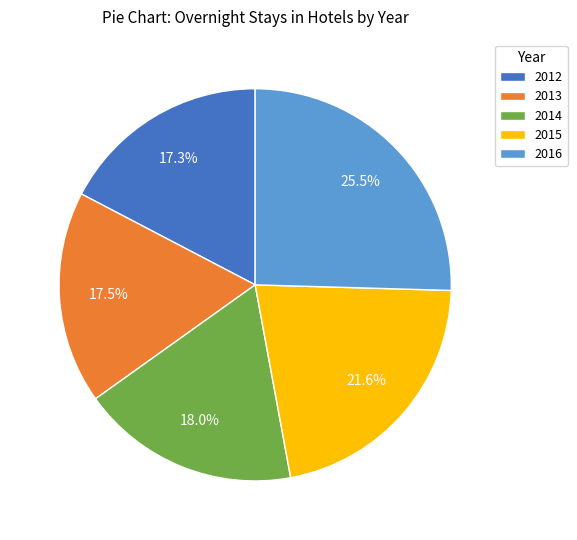

Which has a higher value, 2014 or 2016?

2016